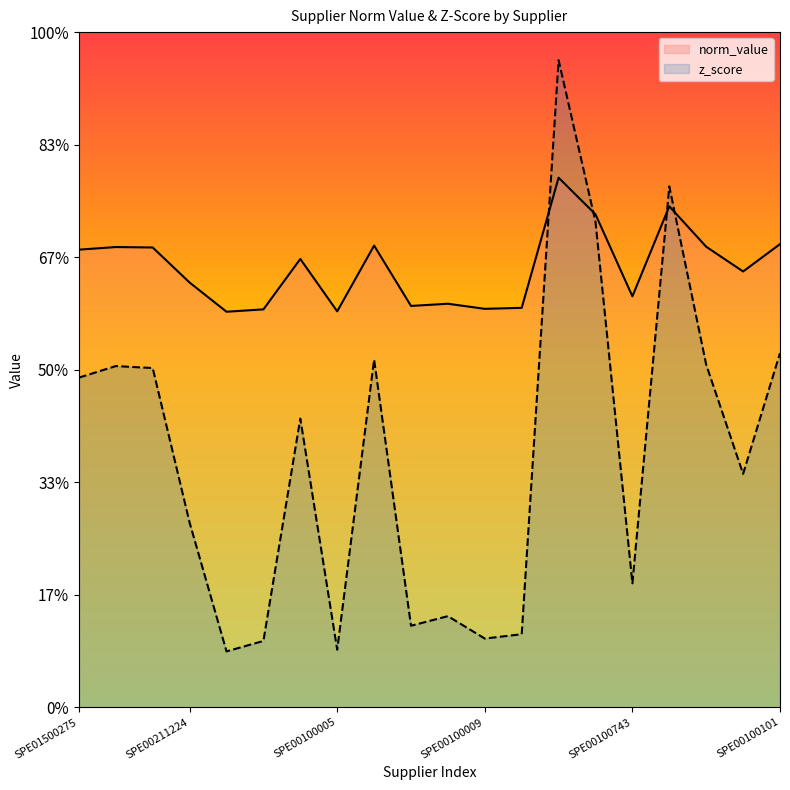

Which category has the highest value across all series?

SPE01500104